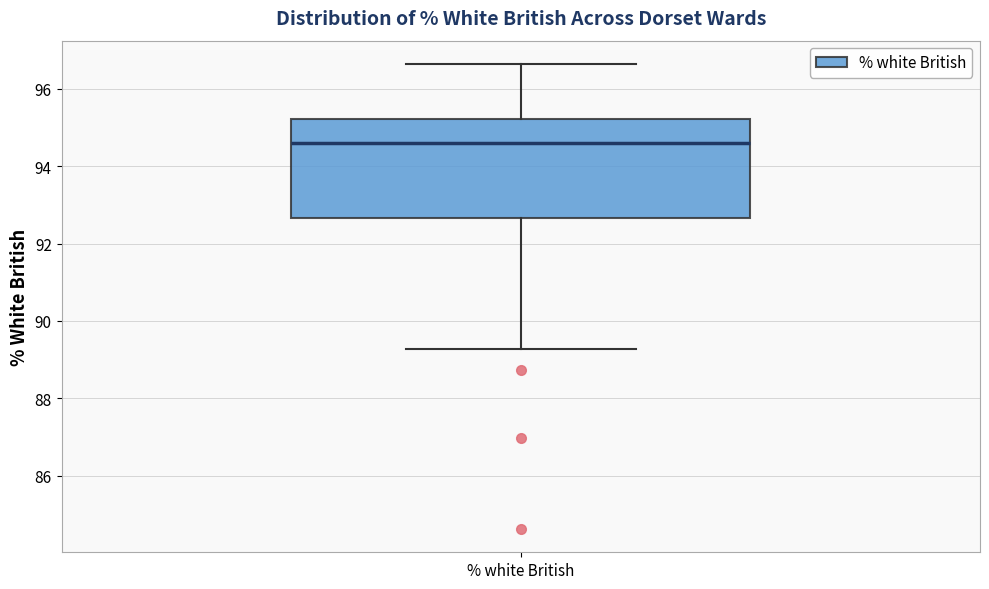

Where does the upper whisker of the box for % white British end on the y-axis? The values are not printed on the chart, so give them approximately, as read against the axis.

96.6